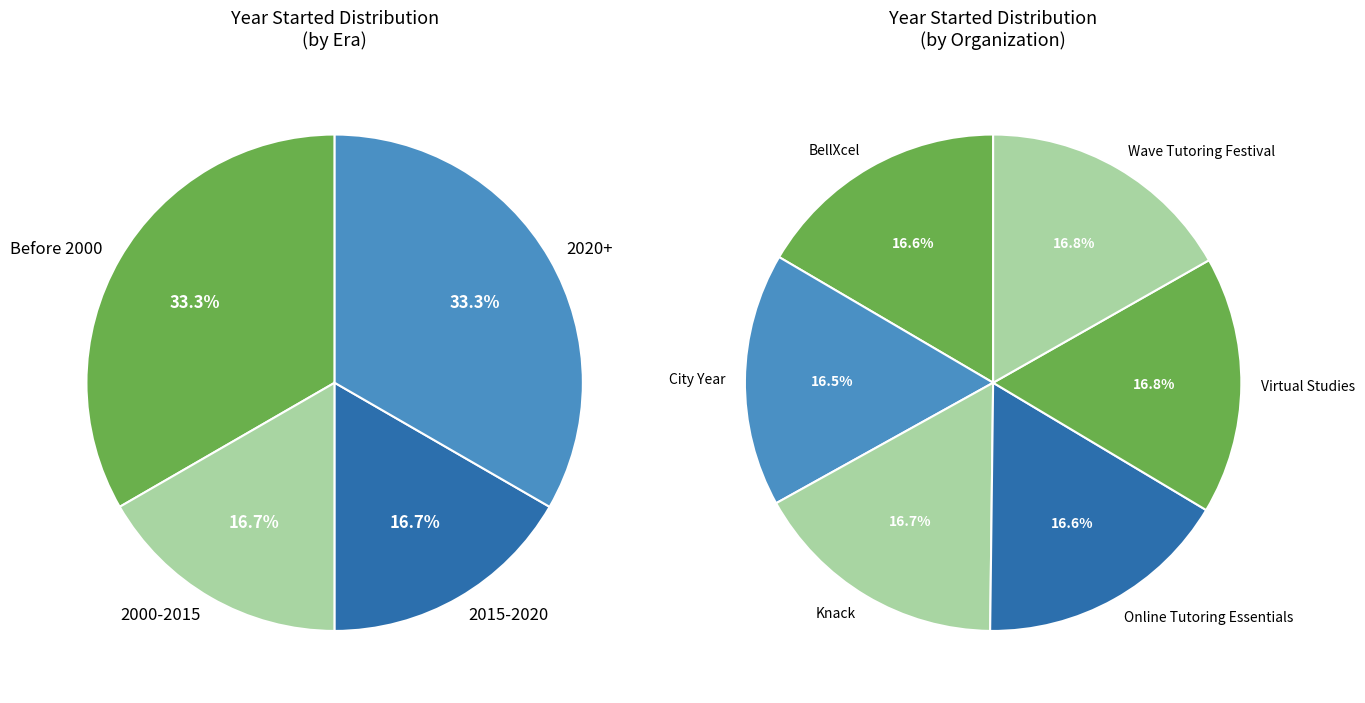

What percentage do Online Tutoring Essentials and Virtual Studies together represent?

33.4%